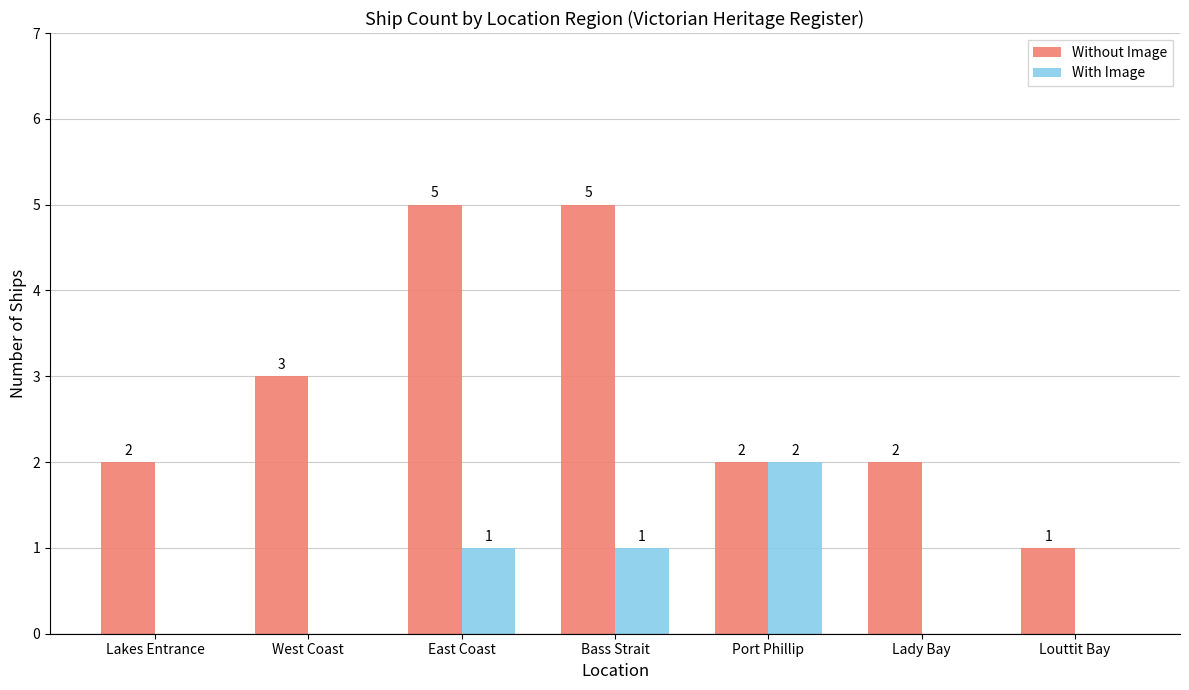

What is the maximum value shown in the chart?

5